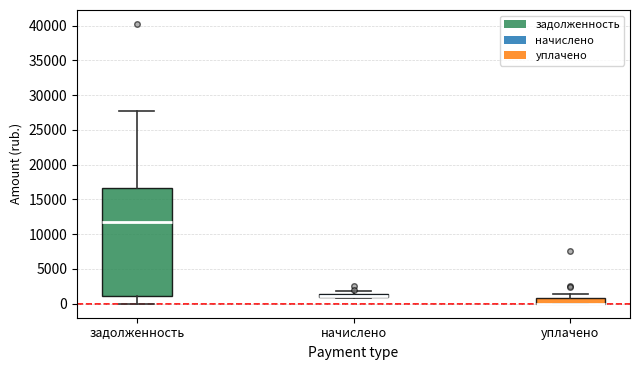

Where is the upper edge of the box for начислено on the y-axis? The values are not printed on the chart, so give them approximately, as read against the axis.

1500